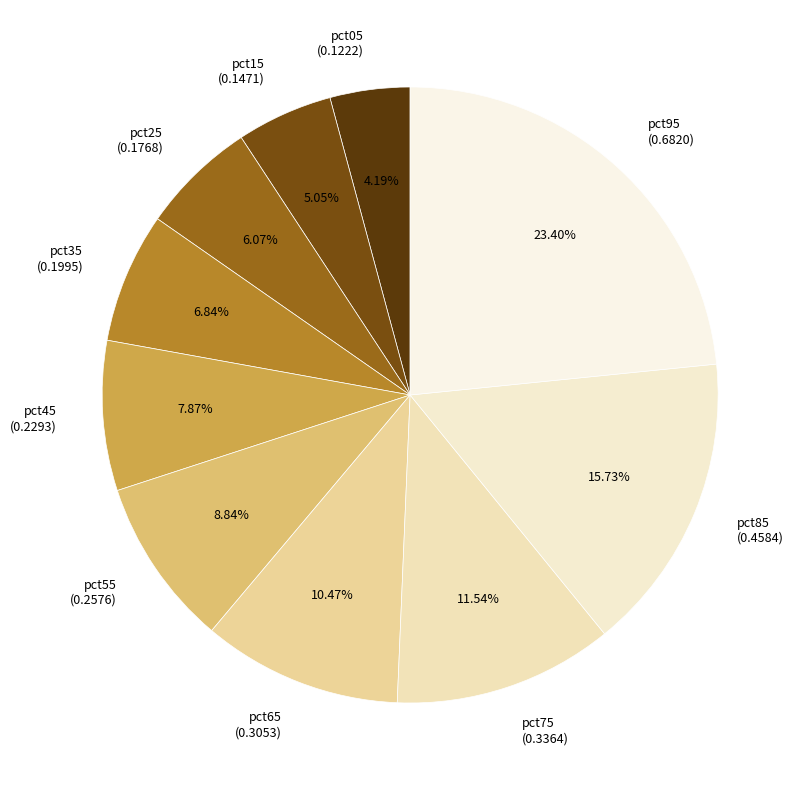

To the nearest percent, what percentage of the pie is pct45?

8%